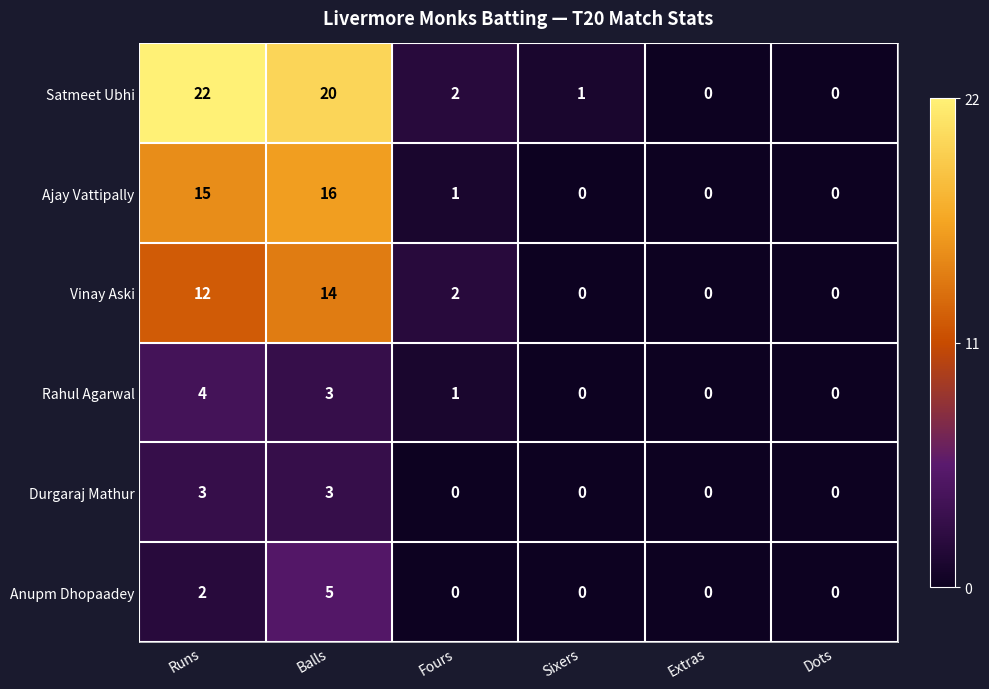

What is the difference between the second highest and second lowest values in the Satmeet Ubhi series?

20